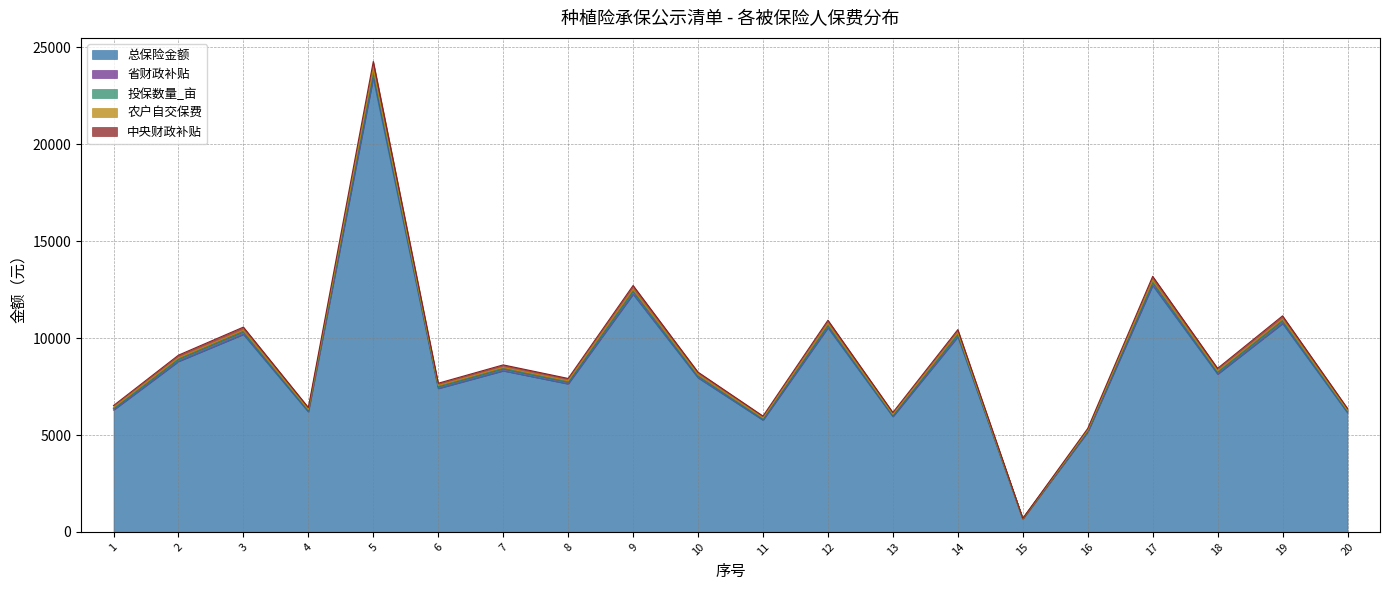

True or false: 农户自交保费 has a value of 1164.1 at 15.

False